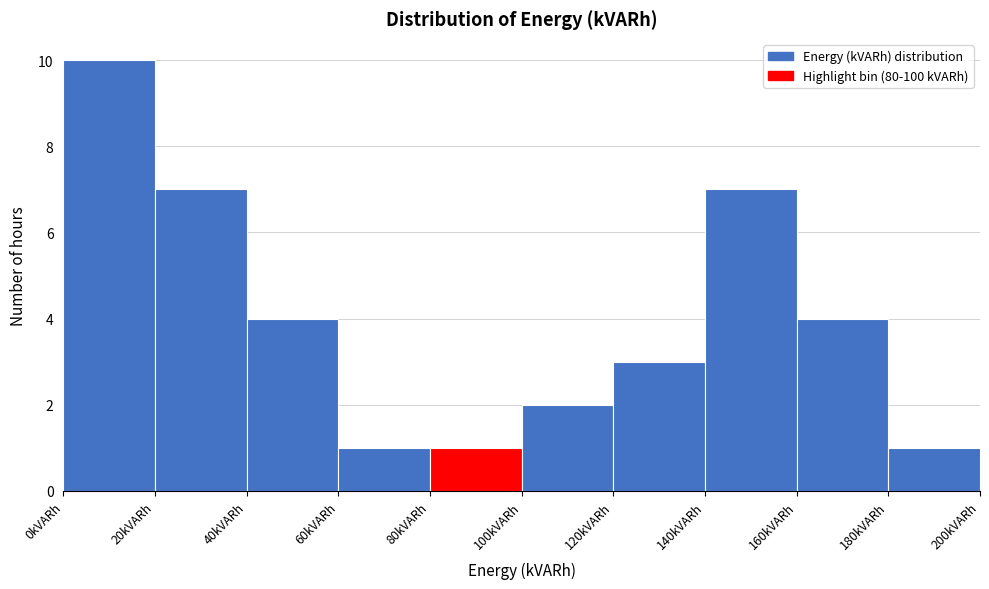

What is the height of the bar covering 180 to 200 on the x-axis? The values are not printed on the chart, so give them approximately, as read against the axis.

1